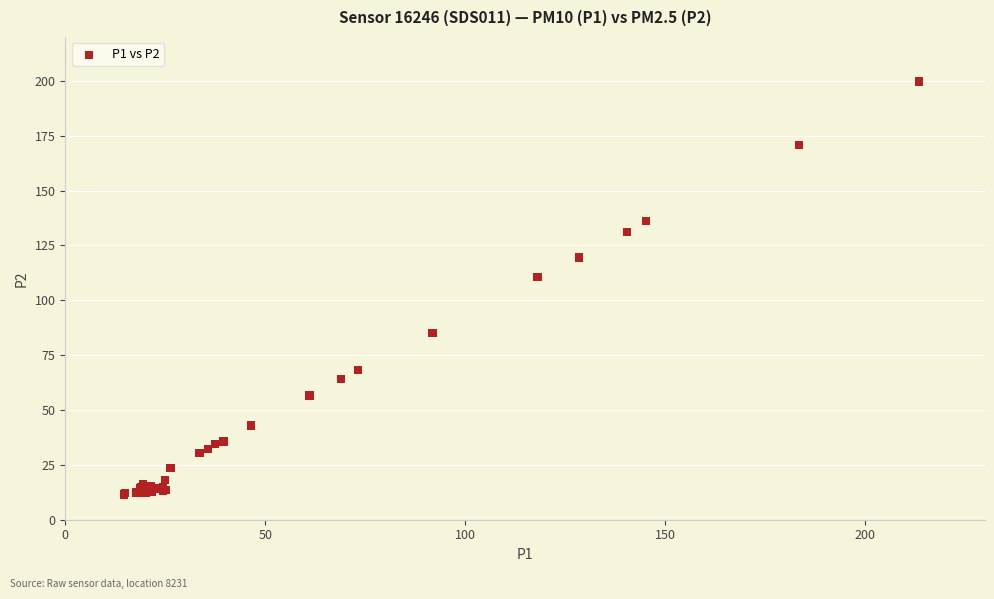

What Y value in the scatter plot is closest to 105?

110.6